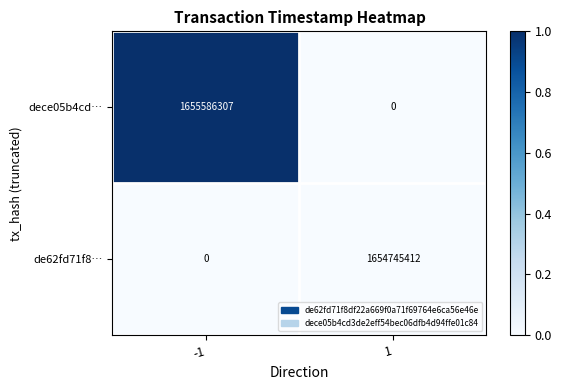

Reading right to left, transcribe all the data shown in this chart.

dece05b4cd…: 0	1655586307
de62fd71f8…: 1654745412	0